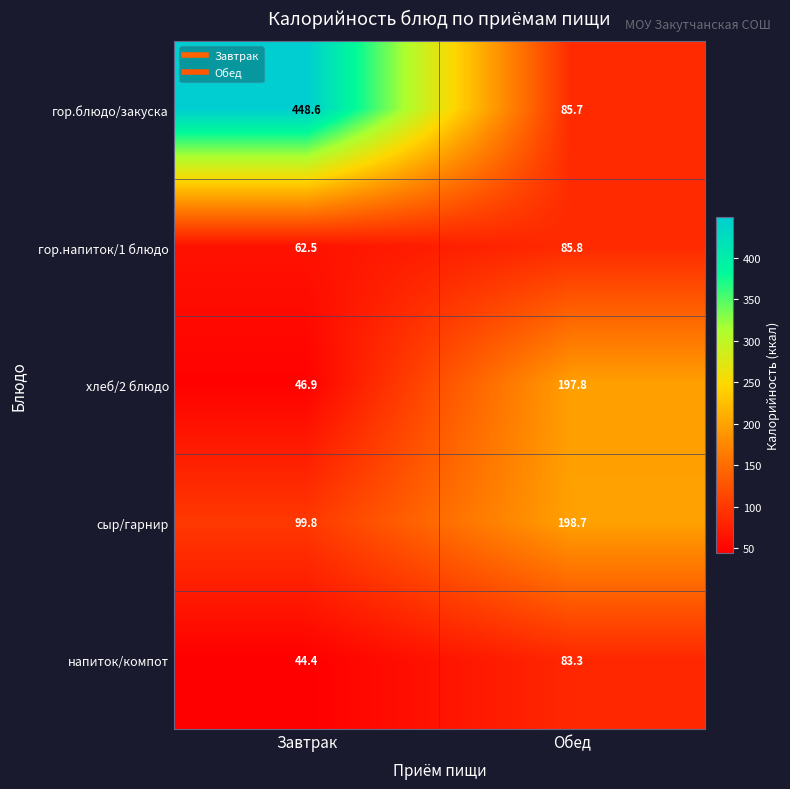

At how many categories does at least one series exceed 243?

1